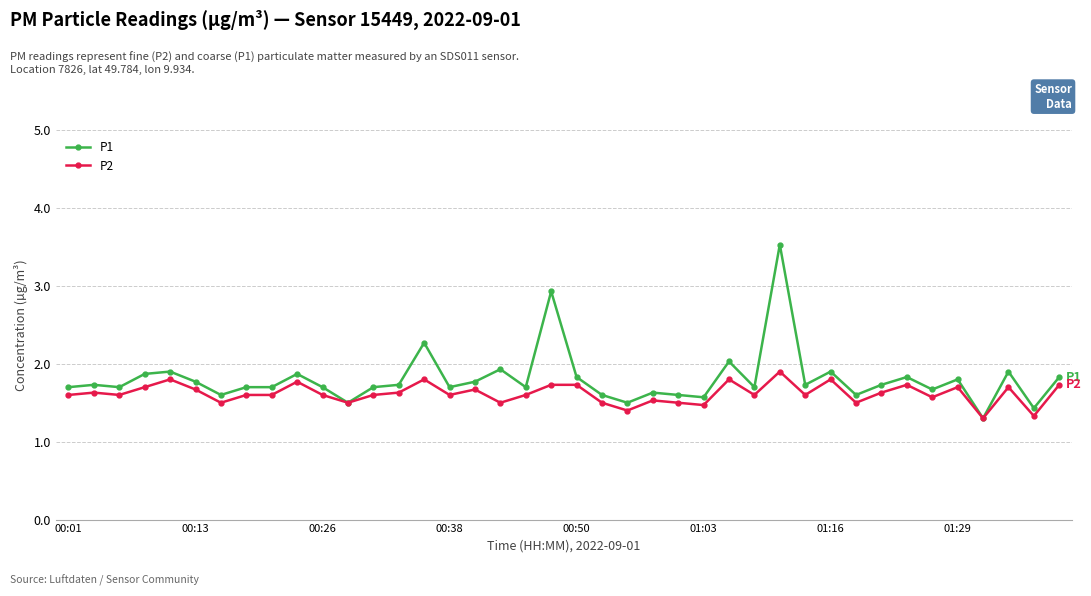

How many data points does each series have?

40